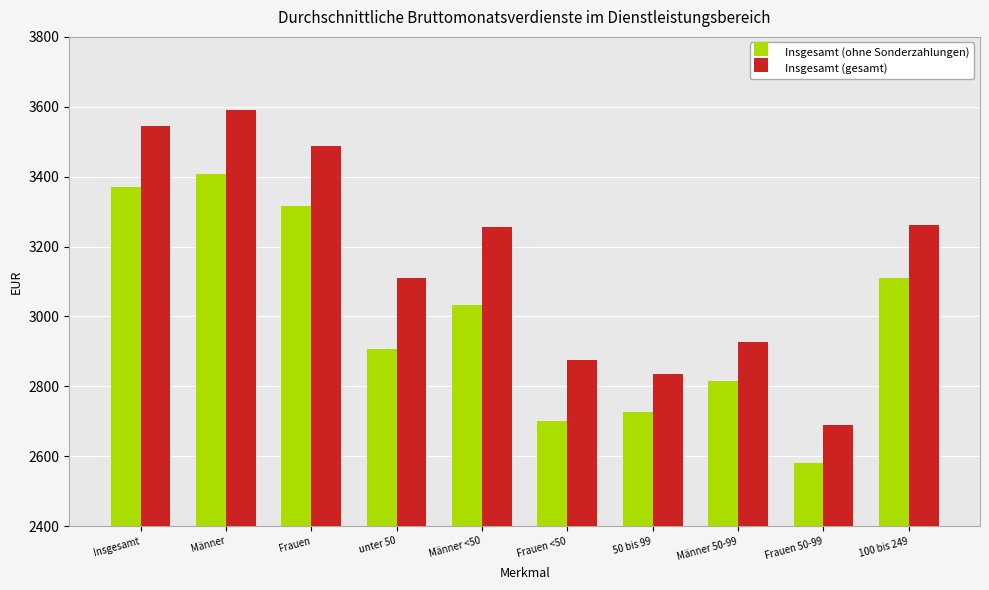

Rank the categories by Insgesamt (ohne Sonderzahlungen) value from lowest to highest.

Frauen 50-99, Frauen <50, 50 bis 99, Männer 50-99, unter 50, Männer <50, 100 bis 249, Frauen, Insgesamt, Männer